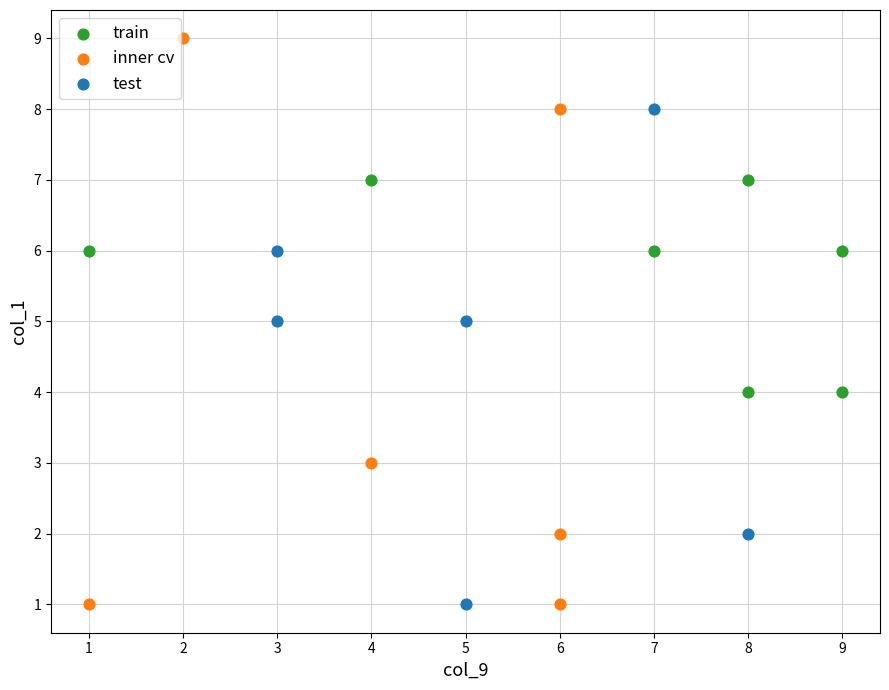

Which series has the widest spread of Y values?

inner cv